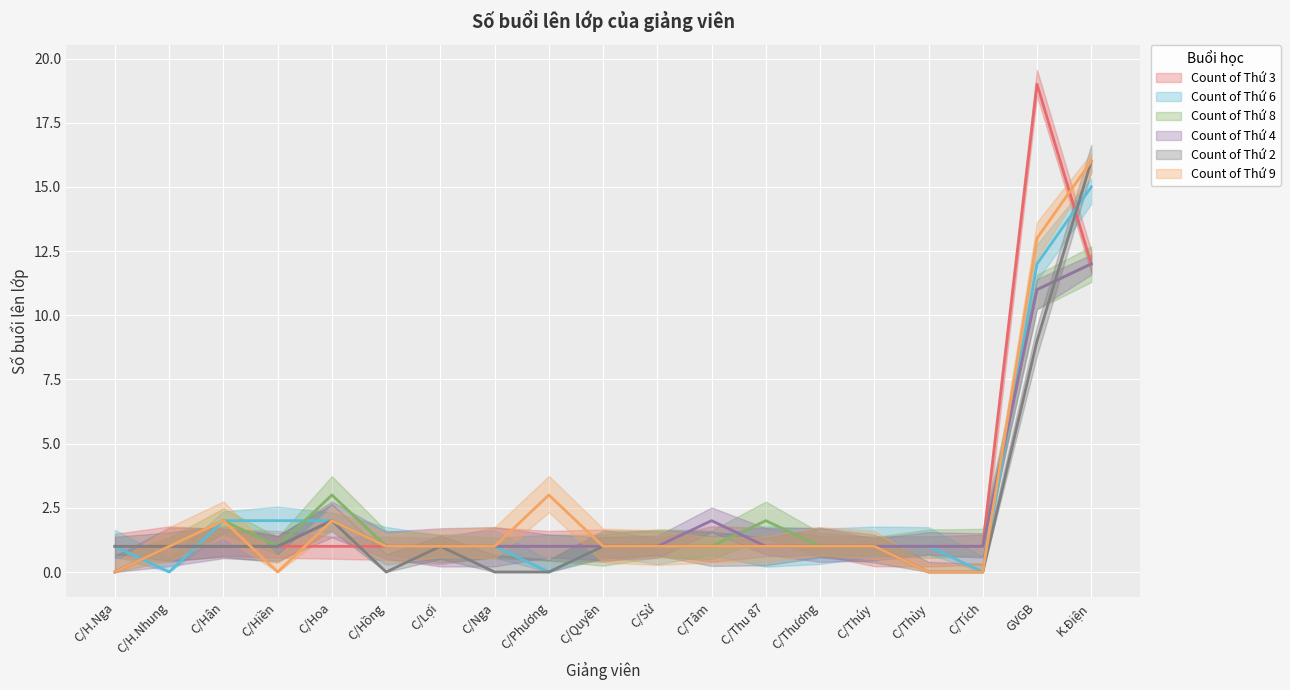

What are all the series names shown in the legend?

Count of Thứ 3, Count of Thứ 6, Count of Thứ 8, Count of Thứ 4, Count of Thứ 2, Count of Thứ 9